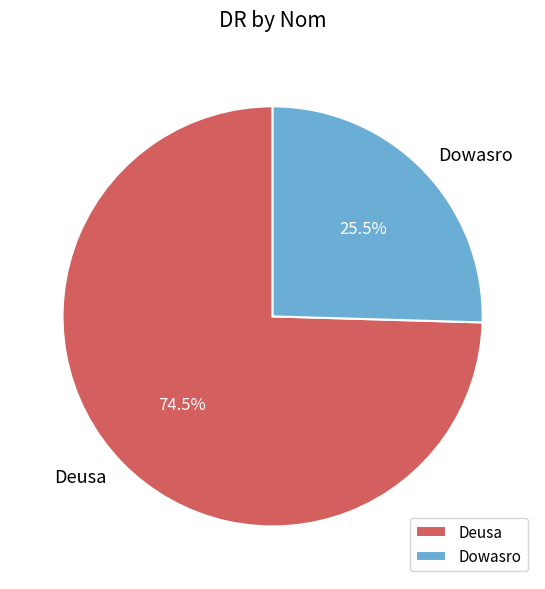

How many segments does this pie chart have?

2